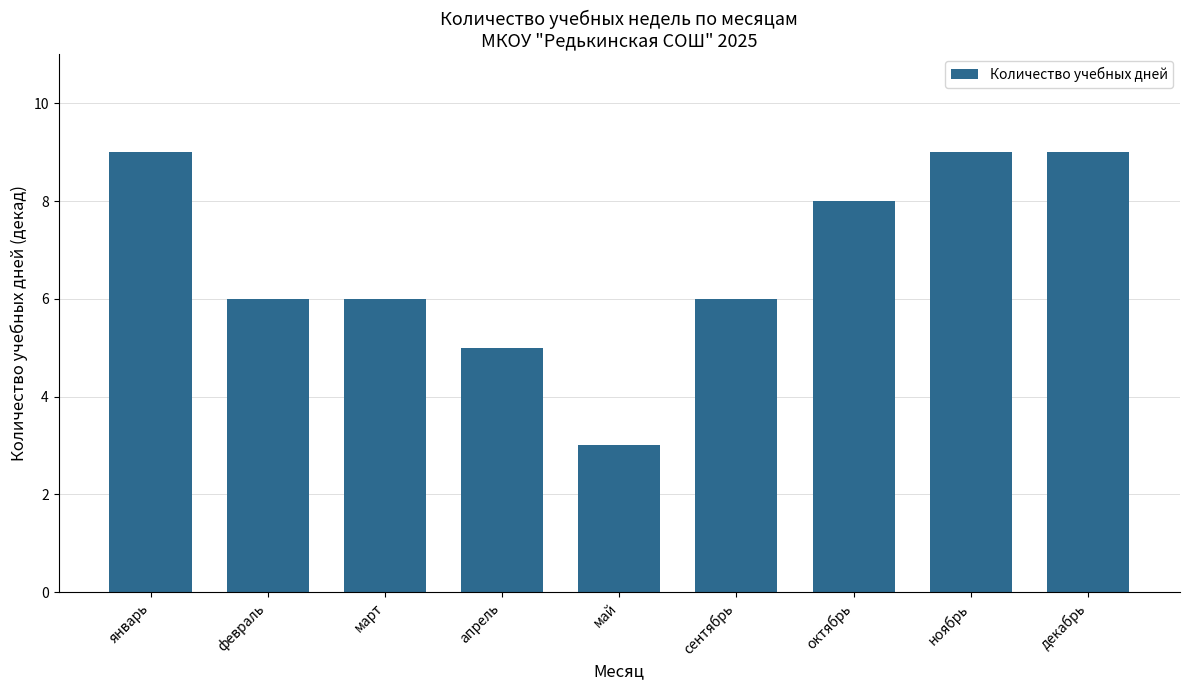

Read the value at декабрь.

9